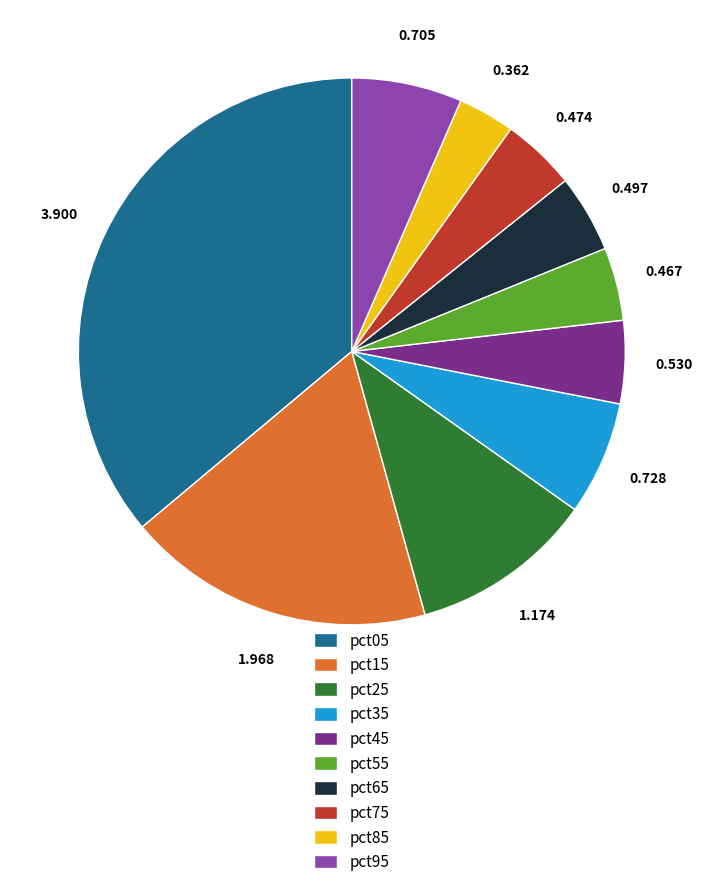

Which category has the biggest portion of the pie?

pct05